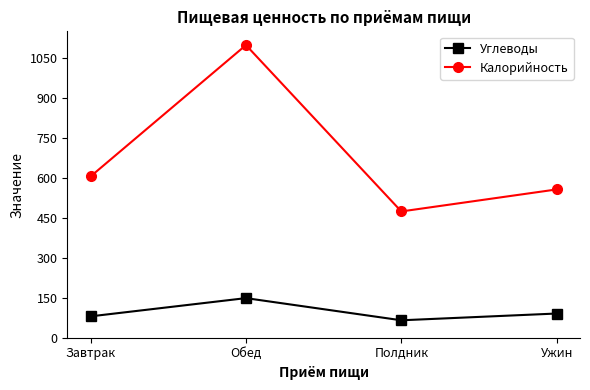

What is the value of the Углеводы point at the 2nd from the left?

148.9